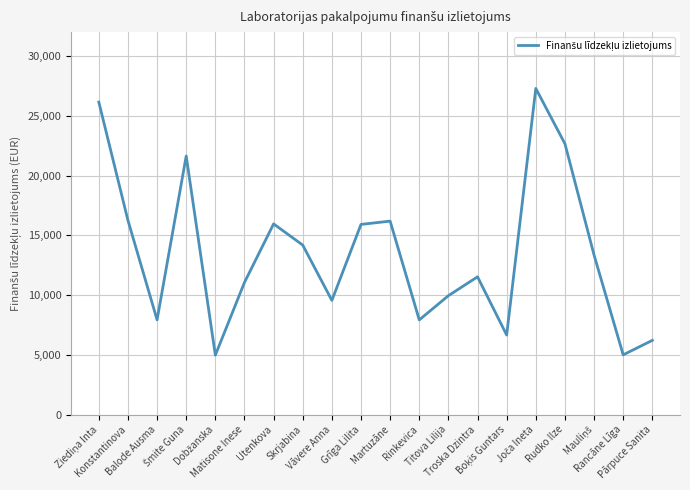

What is the ratio of the value at Vāvere Anna to the value at Balode Ausma?

1.2